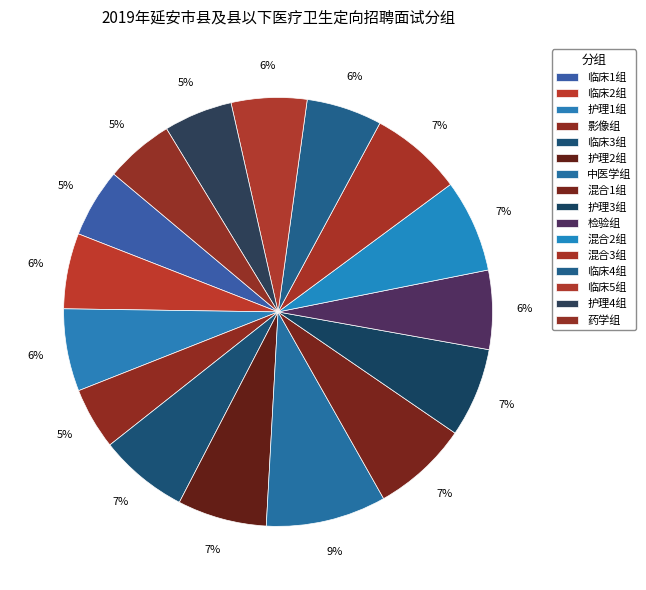

How many slices are in this pie chart?

16